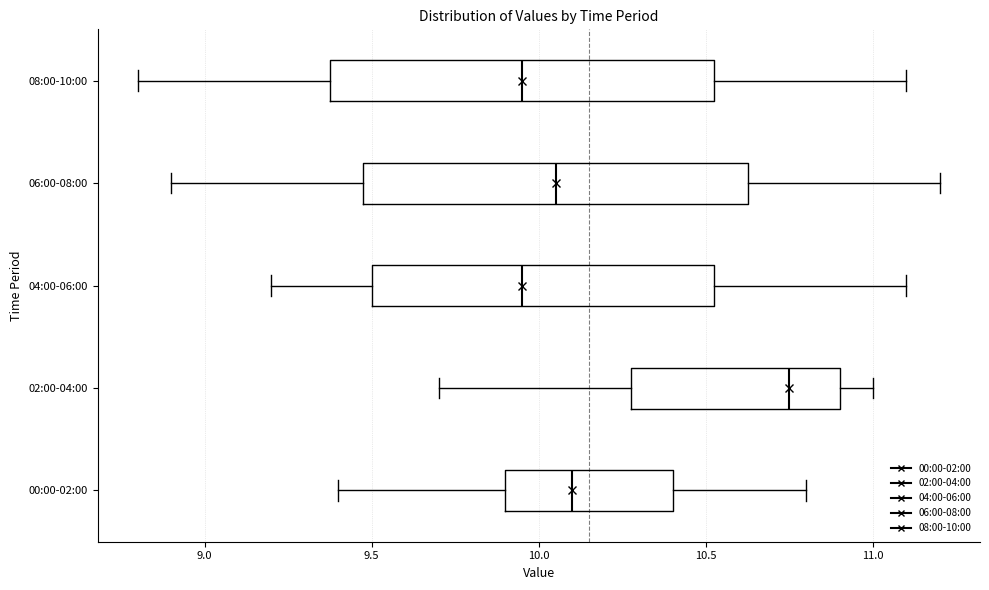

Reading bottom to top, transcribe this box plot: for each box, give where its median line is, the range the box spans, and where its two whiskers end, as read against the x-axis. The values are not printed on the chart, so give them approximately, as read against the axis.

00:00-02:00: median 10.10, box 9.90 to 10.40, whiskers 9.40 to 10.80
02:00-04:00: median 10.75, box 10.30 to 10.90, whiskers 9.70 to 11.00
04:00-06:00: median 9.95, box 9.50 to 10.55, whiskers 9.20 to 11.10
06:00-08:00: median 10.05, box 9.50 to 10.65, whiskers 8.90 to 11.20
08:00-10:00: median 9.95, box 9.40 to 10.55, whiskers 8.80 to 11.10